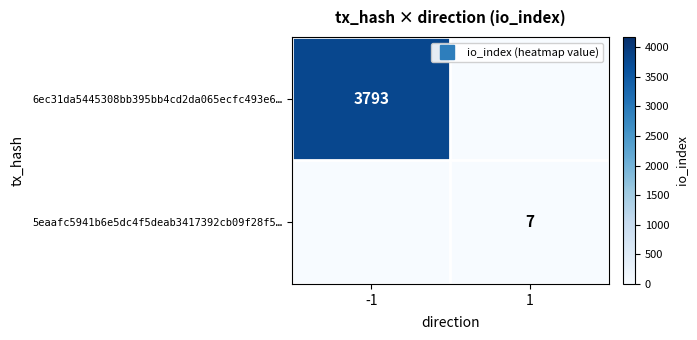

At 1, list the series in order from largest to smallest.

5eaafc5941b6e5dc4f5deab3417392cb09f28f5…, 6ec31da5445308bb395bb4cd2da065ecfc493e6…